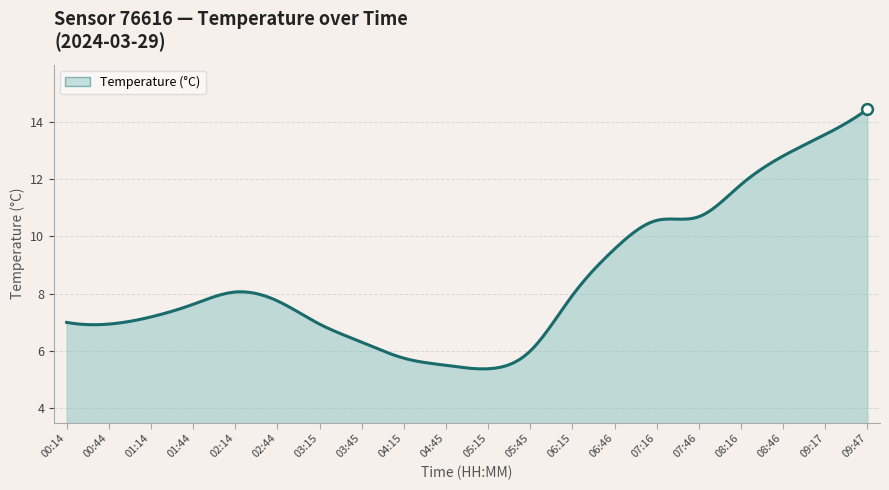

What is the maximum value shown in the chart?

14.4